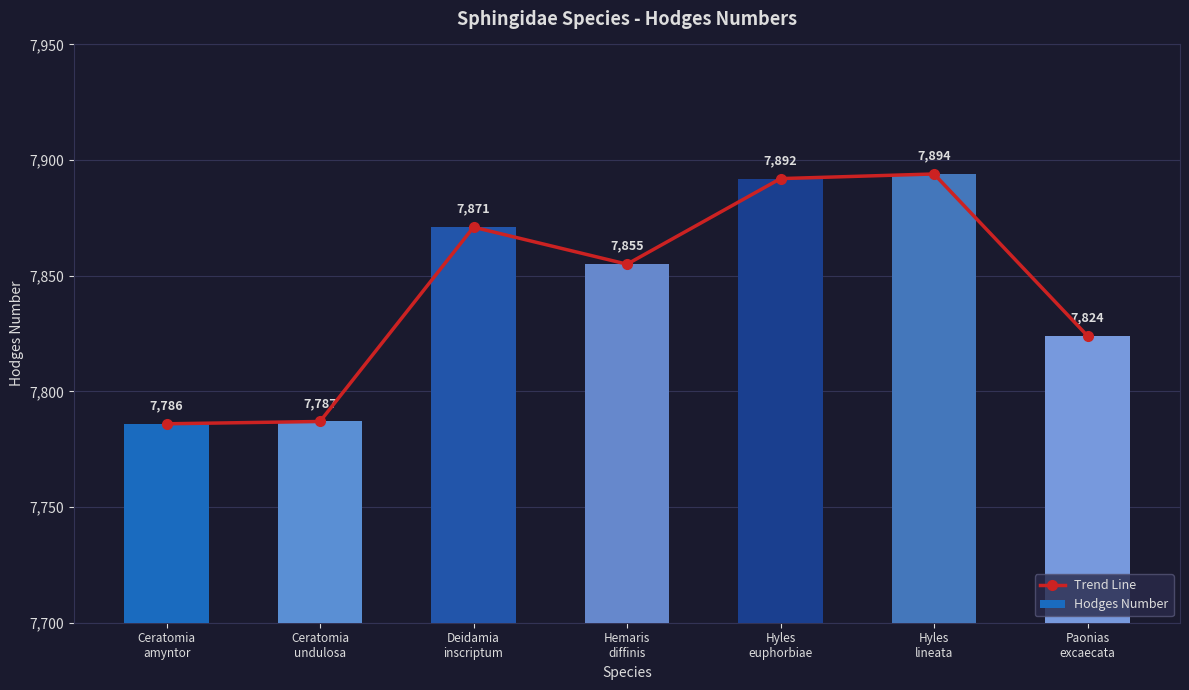

Where does the Trend Line series first go above 7855?

Deidamia
inscriptum